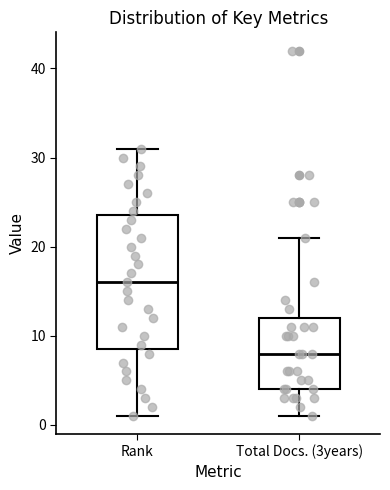

Which box's median line is the highest?

Rank